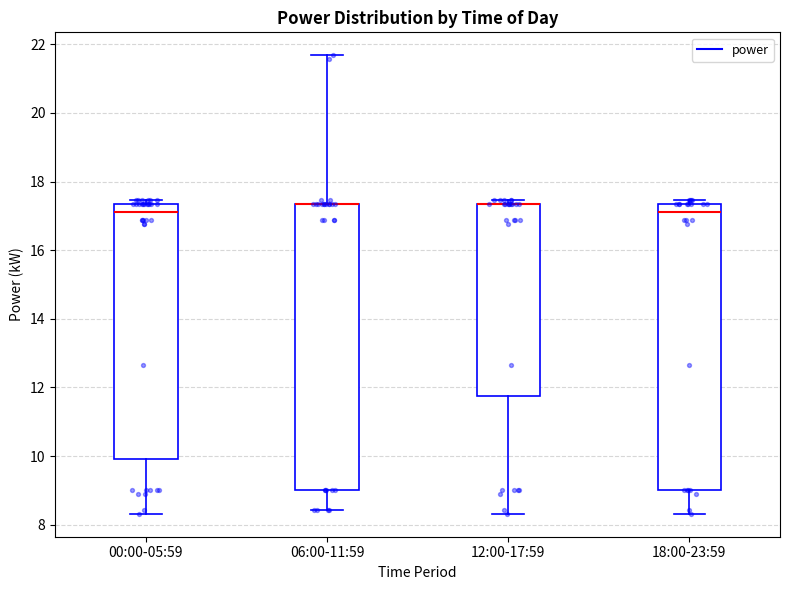

Where does the median line of the box for 18:00-23:59 sit on the y-axis? The values are not printed on the chart, so give them approximately, as read against the axis.

17.2